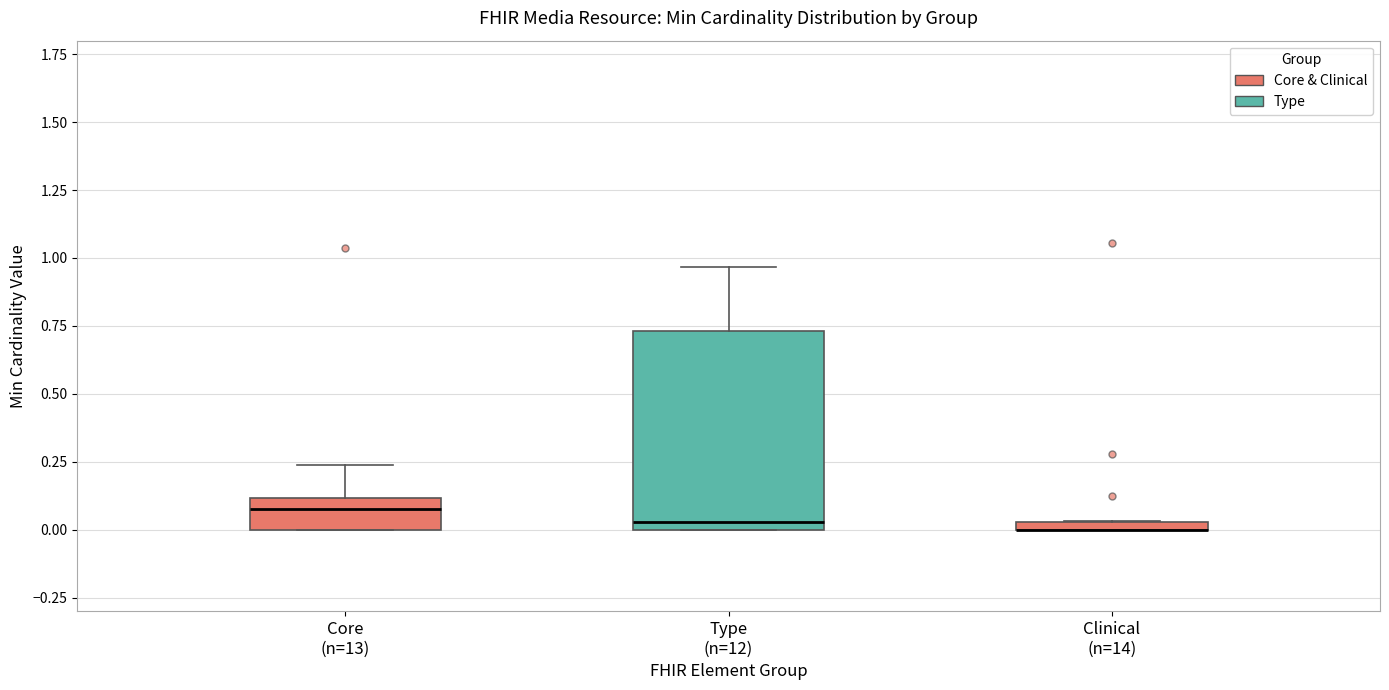

Where is the lower edge of the box for Core (n=13) on the y-axis? The values are not printed on the chart, so give them approximately, as read against the axis.

0.00